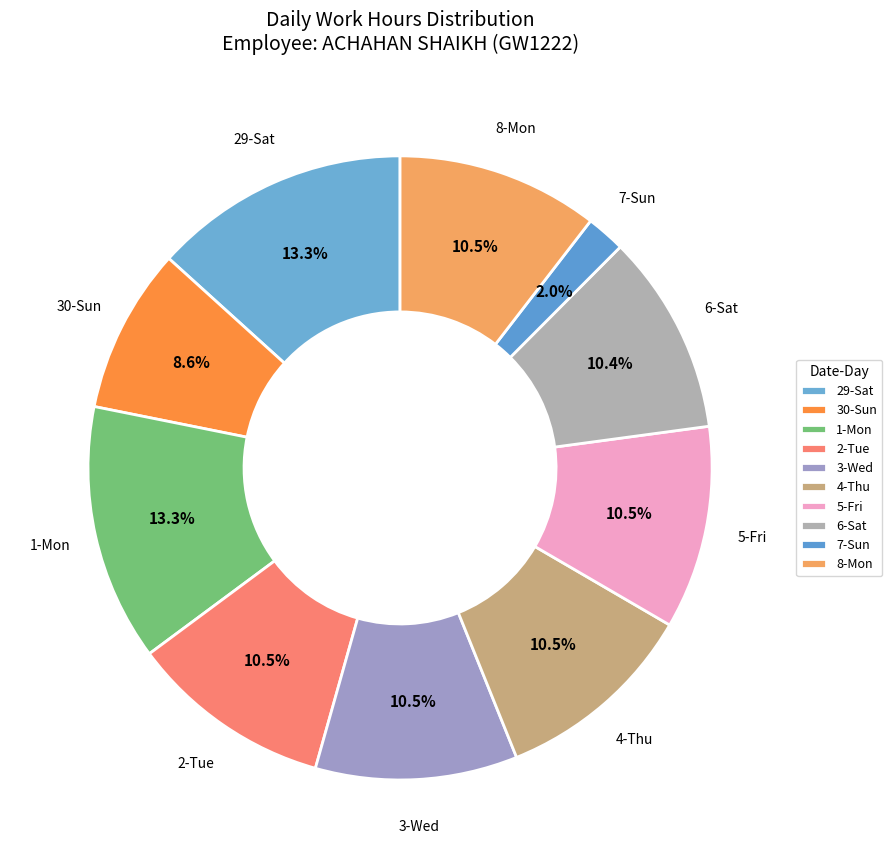

What is the ratio of the value at 8-Mon to the value at 7-Sun?

5.2